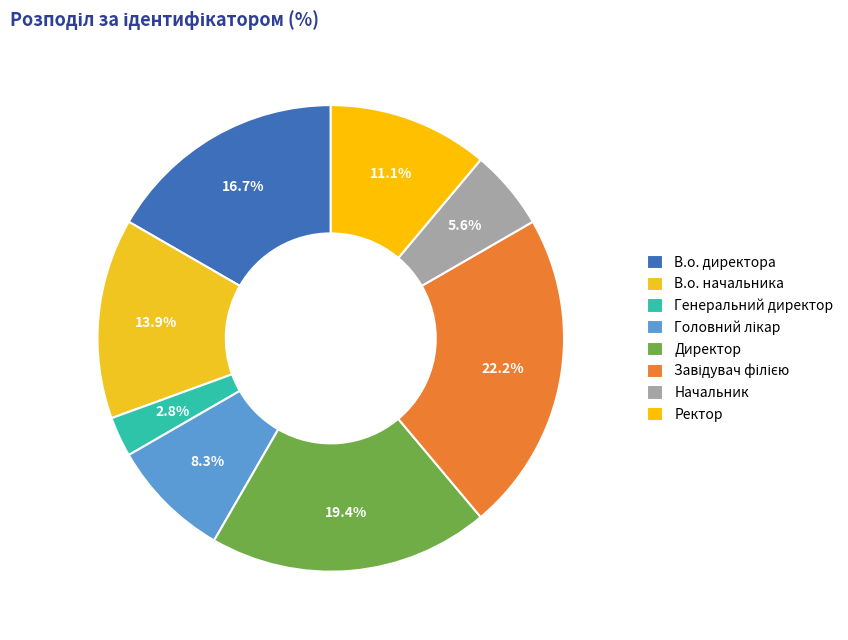

To the nearest percent, what percentage of the pie is Директор?

19%